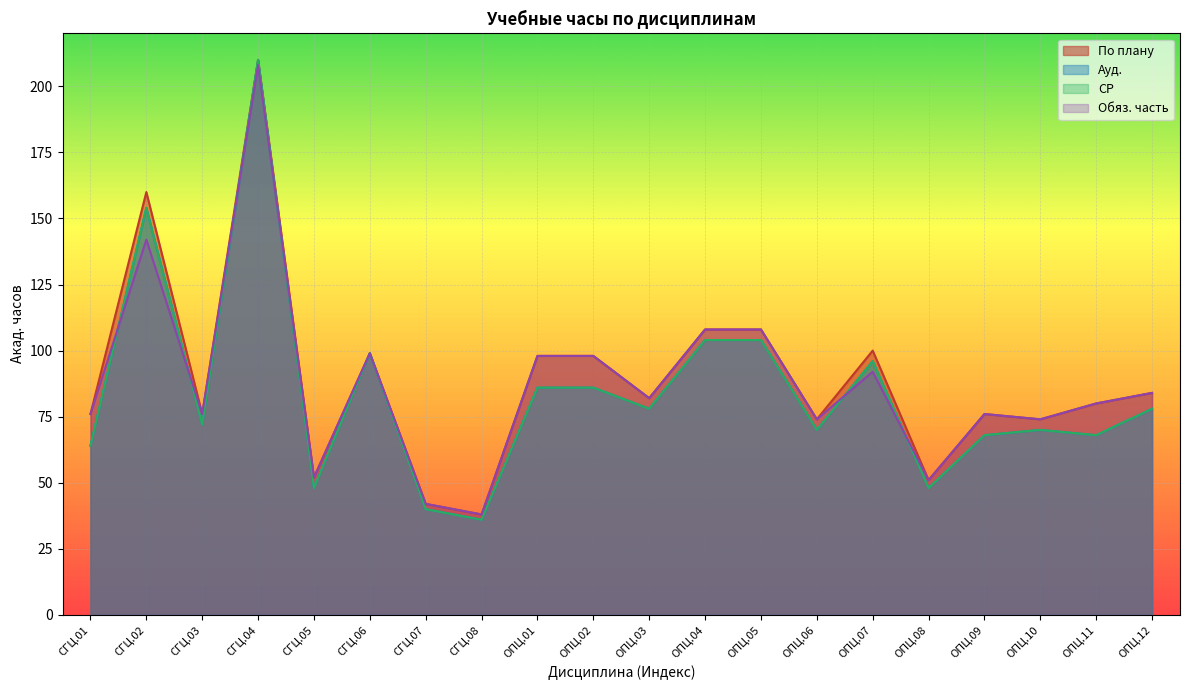

What is the value of the По плану point at the 14th from the left?

74